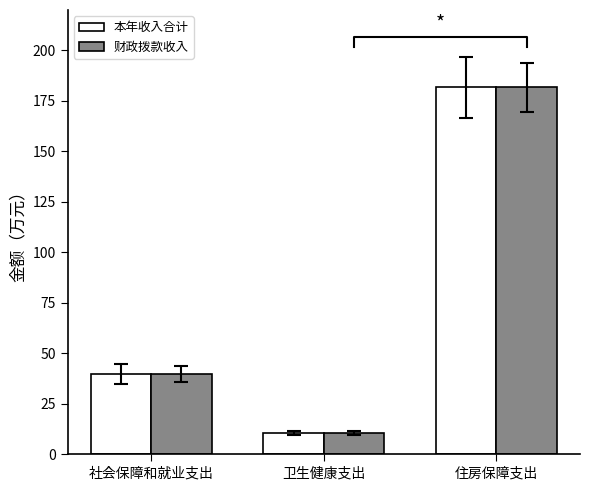

Which series has the largest total across all categories?

本年收入合计